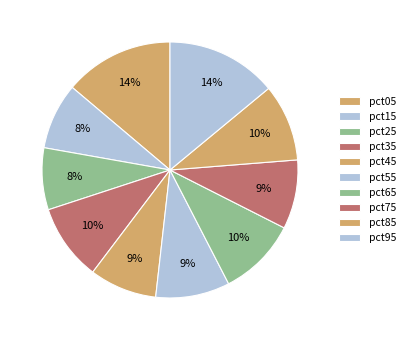

Count the number of slices in the pie.

10